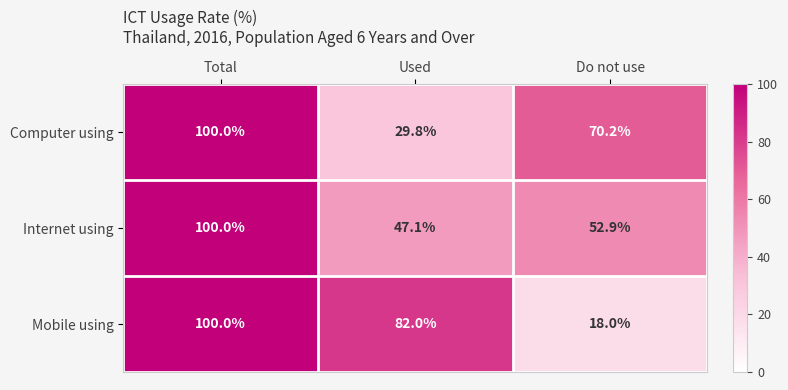

Read the Internet using value at Total.

100.0